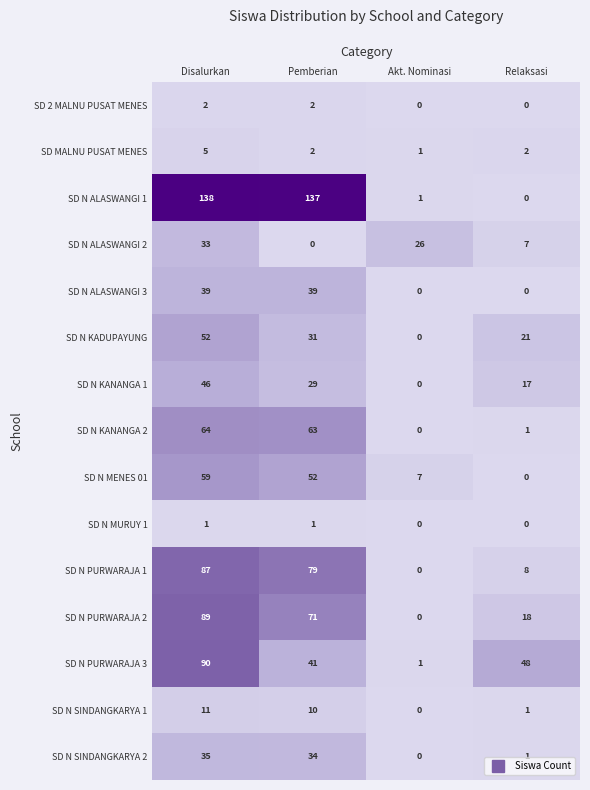

Between Disalurkan and Akt. Nominasi, which series saw the biggest shift?

SD N ALASWANGI 1